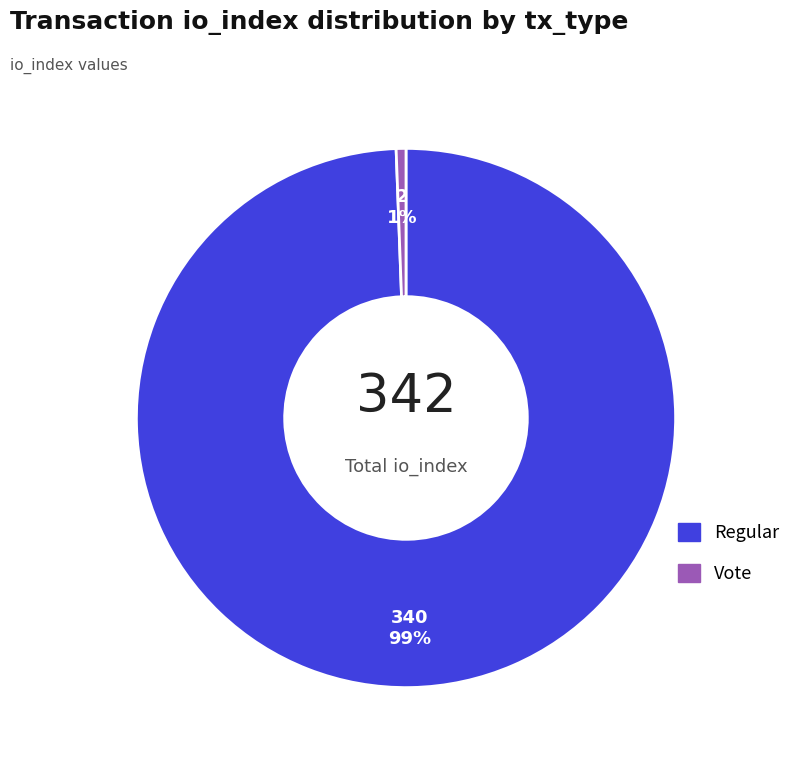

Between Vote and Regular, which is larger?

Regular